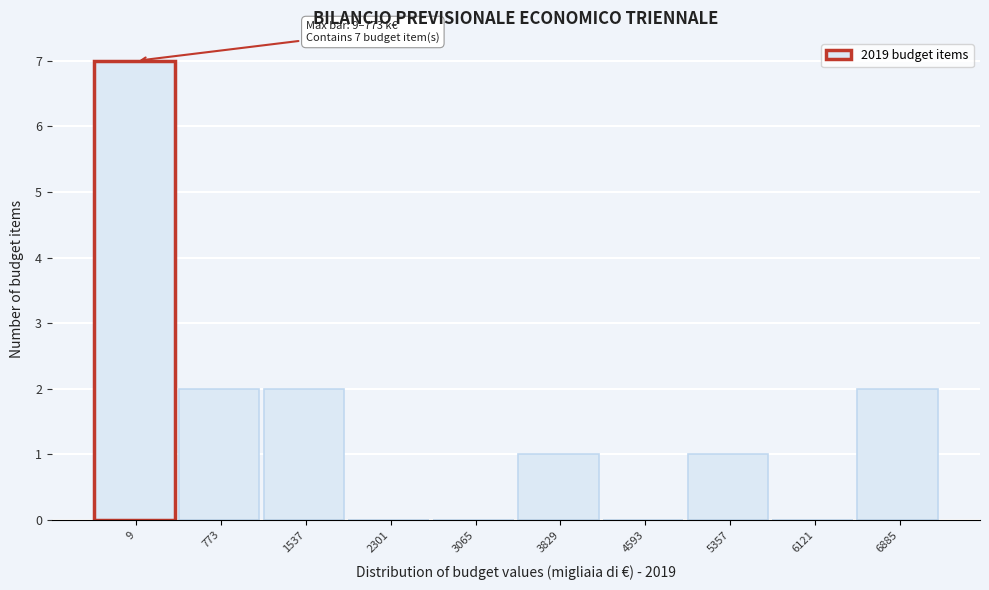

Reading right to left, list all the values displayed in this chart.

6885=2	6121=0	5357=1	4593=0	3829=1	3065=0	2301=0	1537=2	773=2	9=7